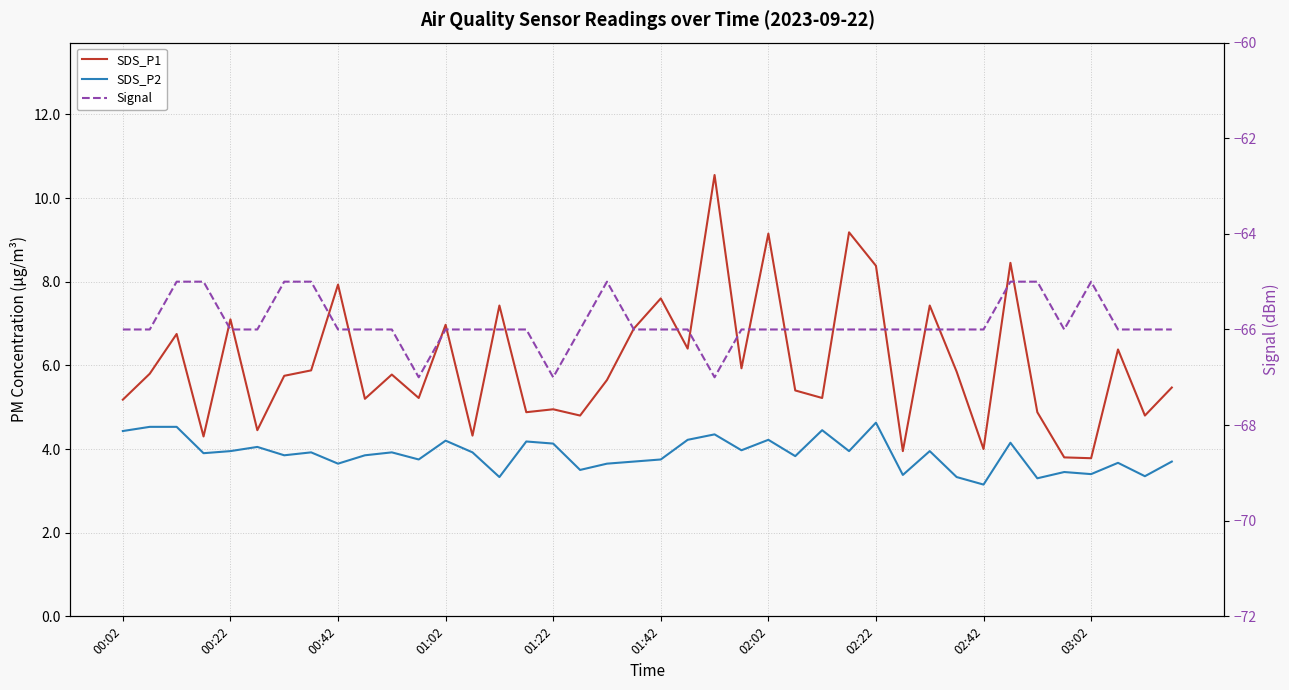

Read the Signal value at 29.

-66.0